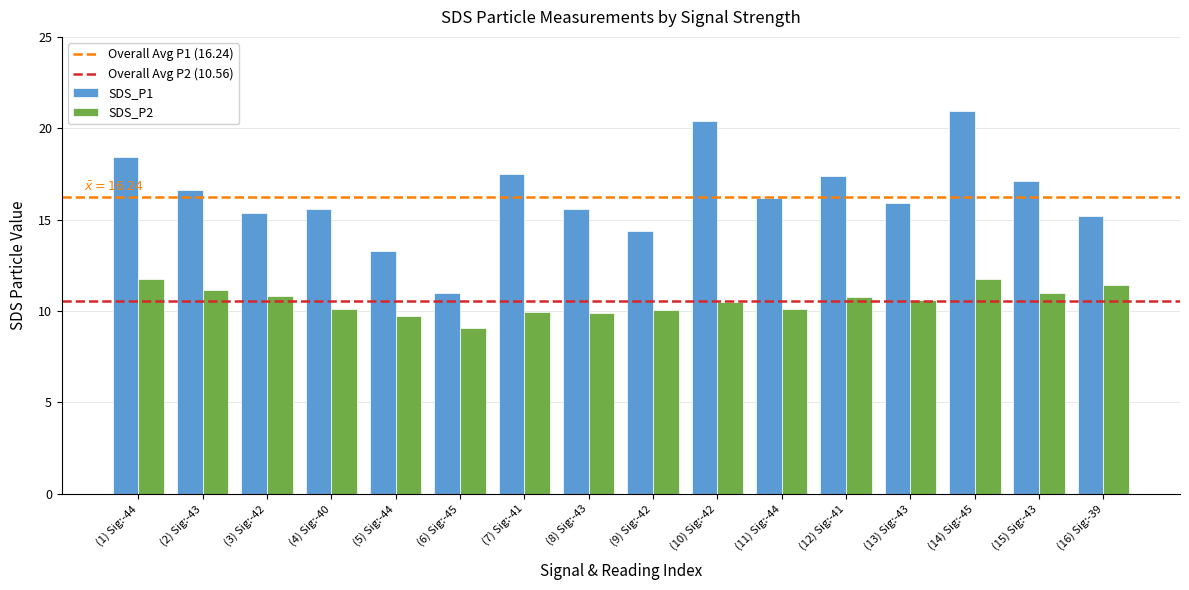

List the series in order of their overall mean, highest first.

SDS_P1, SDS_P2